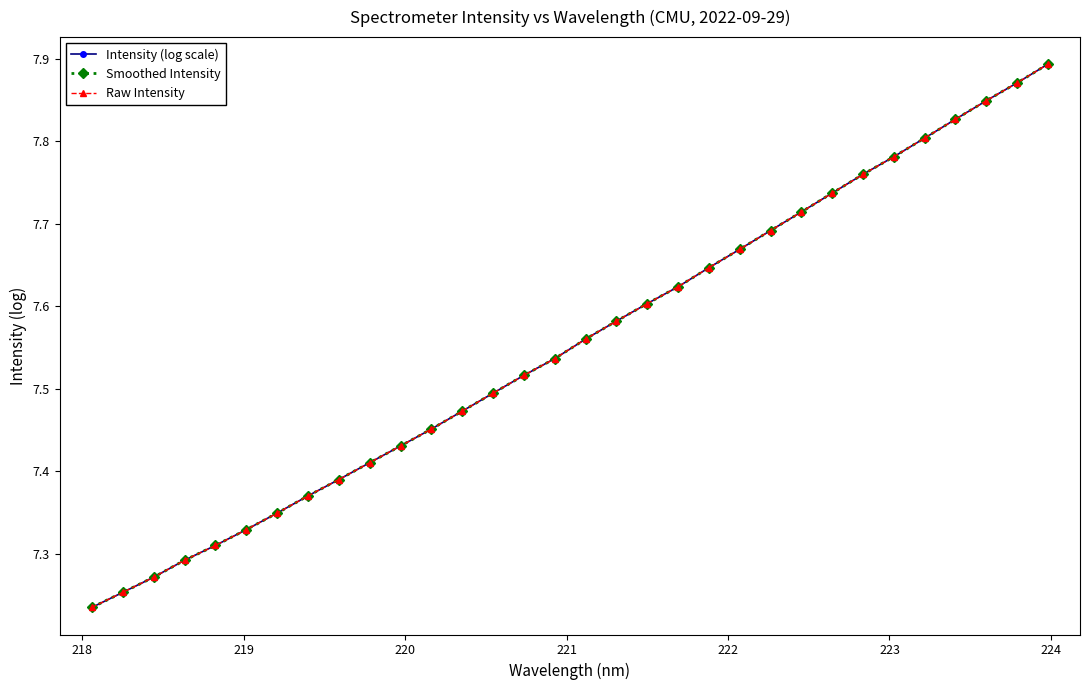

Which series has the largest range (max minus min)?

Intensity (log scale)